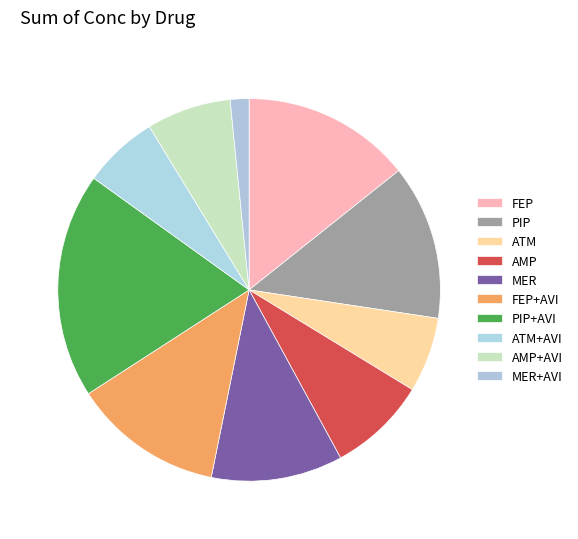

To the nearest percent, what is the combined percentage of AMP+AVI and FEP?

21%